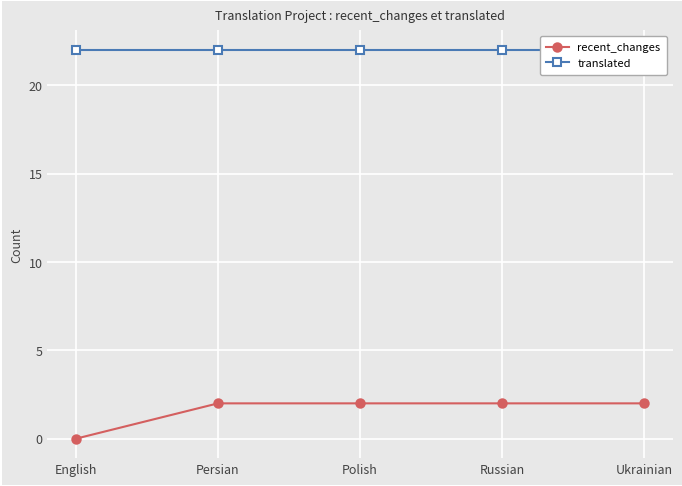

Which label corresponds to the largest value in the chart?

English